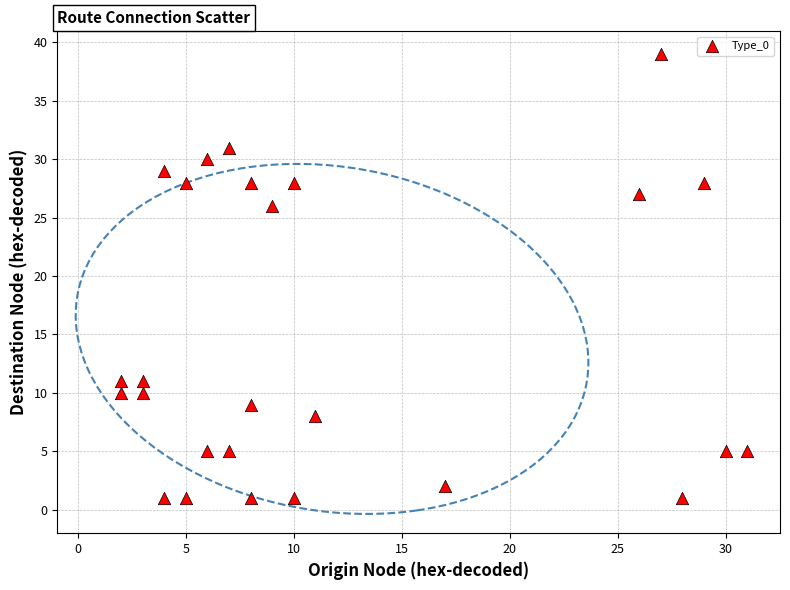

What Y value in the scatter plot is closest to 20?

26